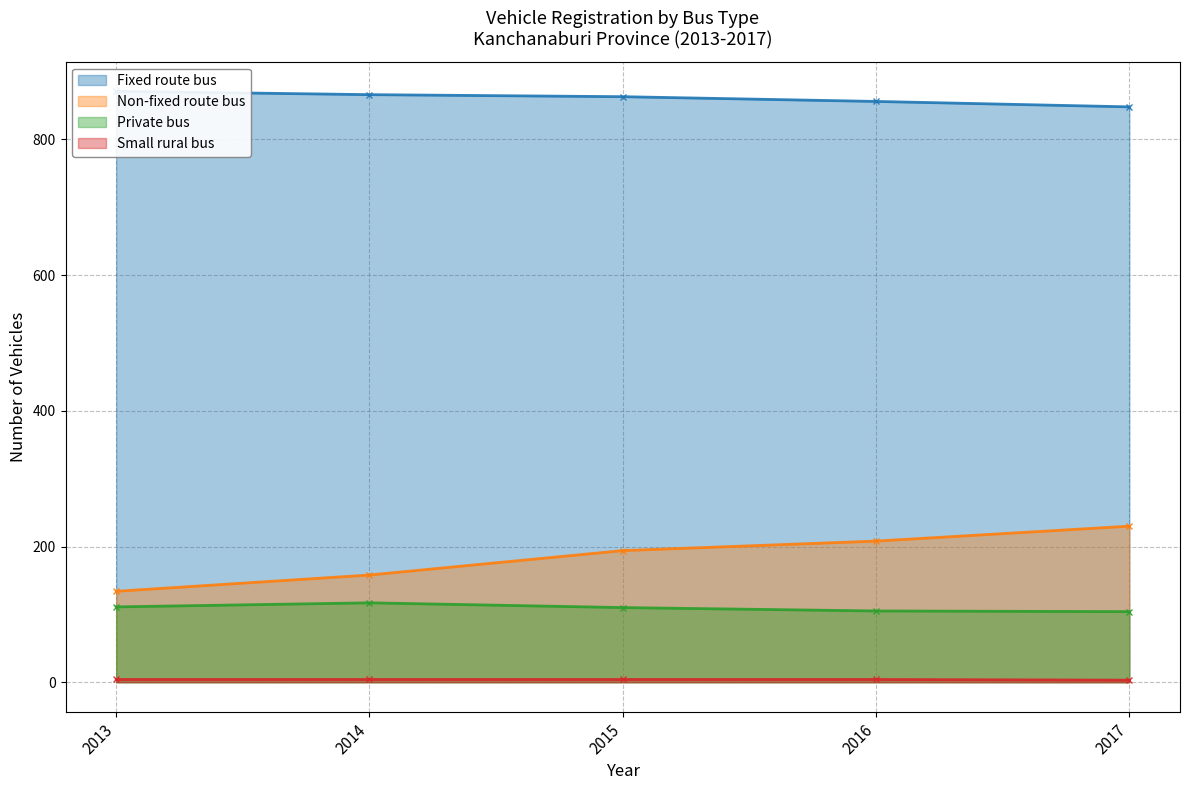

Which category has the lowest value across all series?

2017